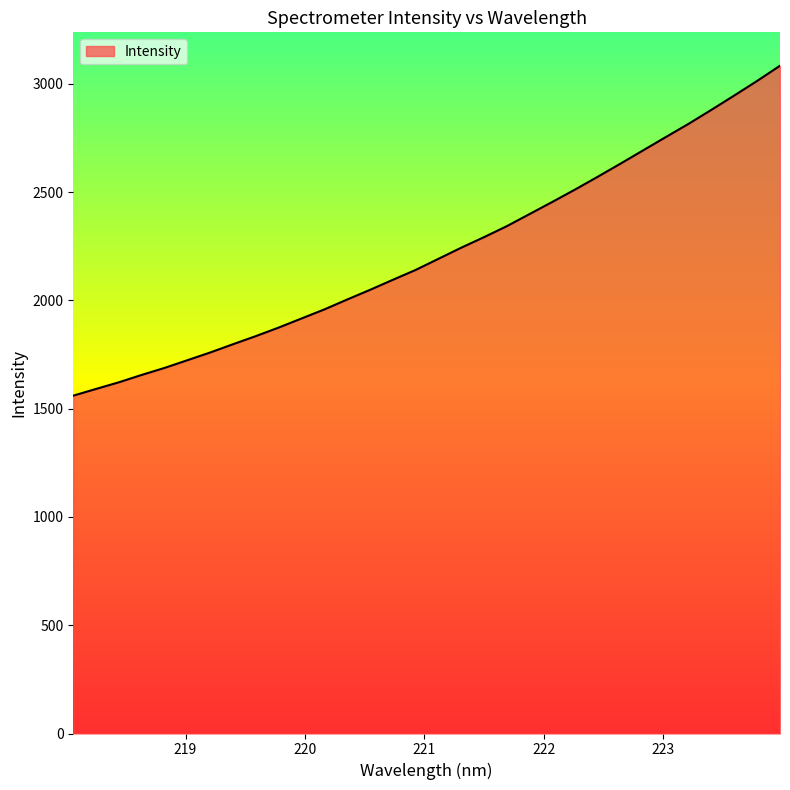

What is the maximum value shown in the chart?

3083.1